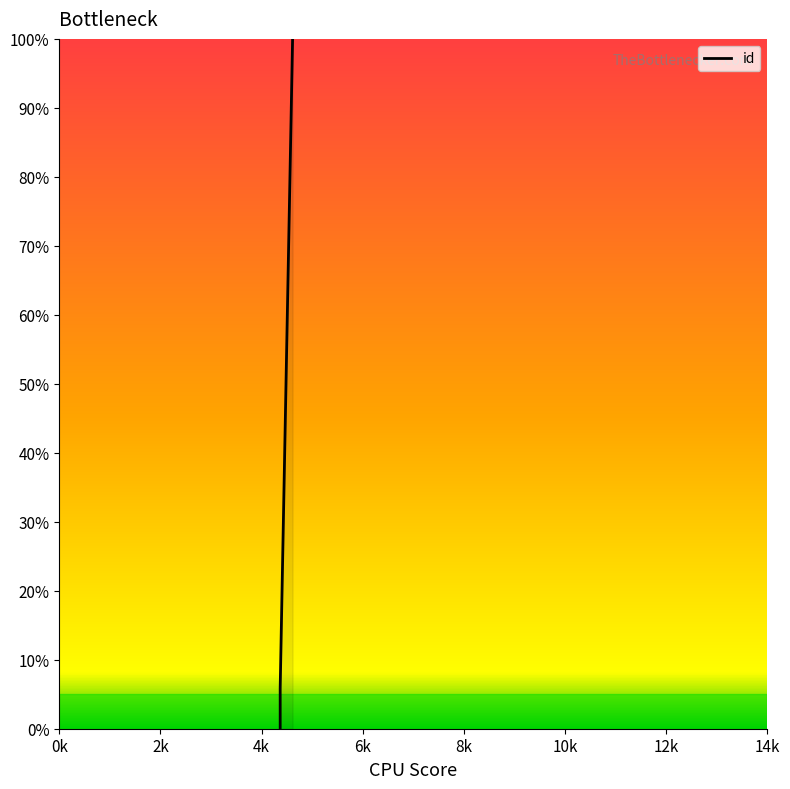

The value at 4612 is 167.7. True or false?

False